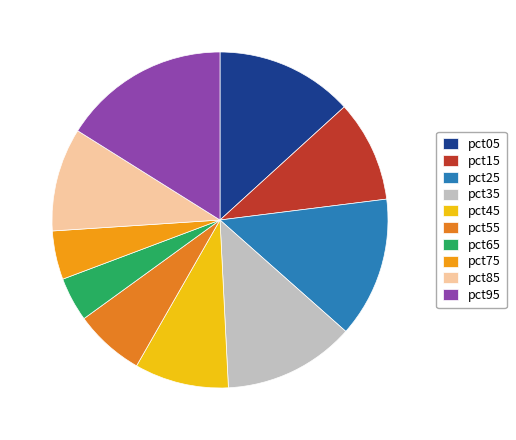

The pct55 slice represents 1% of the pie. True or false?

False